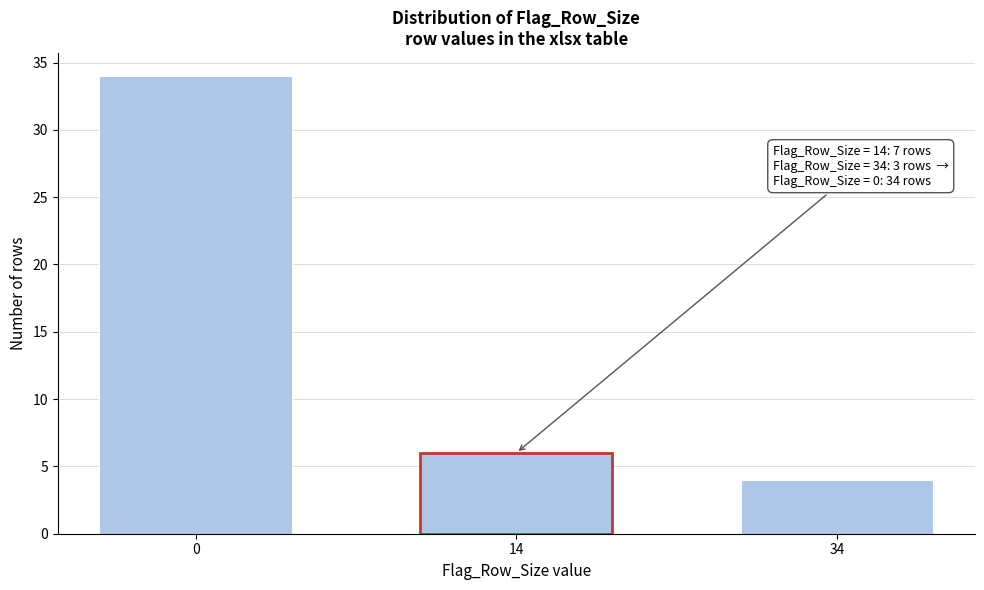

Reading right to left, extract all data points from this chart.

34=4	14=6	0=34